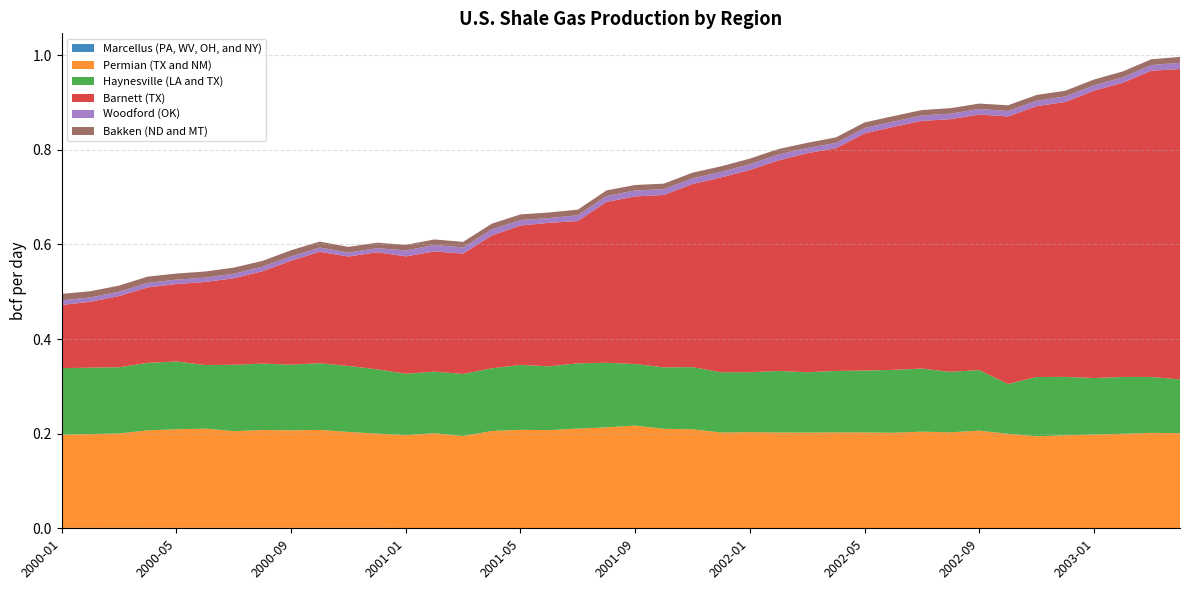

Reading left to right, transcribe all the data shown in this chart.

Marcellus (PA, WV, OH, and NY): 2000-01=0.0	2000-02=0.0	2000-03=0.0	2000-04=0.0	2000-05=0.0	2000-06=0.0	2000-07=0.0	2000-08=0.0	2000-09=0.0	2000-10=0.0	2000-11=0.0	2000-12=0.0	2001-01=0.0	2001-02=0.0	2001-03=0.0	2001-04=0.0	2001-05=0.0	2001-06=0.0	2001-07=0.0	2001-08=0.0	2001-09=0.0	2001-10=0.0	2001-11=0.0	2001-12=0.0	2002-01=0.0	2002-02=0.0	2002-03=0.0	2002-04=0.0	2002-05=0.0	2002-06=0.0	2002-07=0.0	2002-08=0.0	2002-09=0.0	2002-10=0.0	2002-11=0.0	2002-12=0.0	2003-01=0.0	2003-02=0.0	2003-03=0.0	2003-04=0.0
Permian (TX and NM): 2000-01=0.2	2000-02=0.2	2000-03=0.2	2000-04=0.2	2000-05=0.2	2000-06=0.2	2000-07=0.2	2000-08=0.2	2000-09=0.2	2000-10=0.2	2000-11=0.2	2000-12=0.2	2001-01=0.2	2001-02=0.2	2001-03=0.2	2001-04=0.2	2001-05=0.2	2001-06=0.2	2001-07=0.2	2001-08=0.2	2001-09=0.2	2001-10=0.2	2001-11=0.2	2001-12=0.2	2002-01=0.2	2002-02=0.2	2002-03=0.2	2002-04=0.2	2002-05=0.2	2002-06=0.2	2002-07=0.2	2002-08=0.2	2002-09=0.2	2002-10=0.2	2002-11=0.2	2002-12=0.2	2003-01=0.2	2003-02=0.2	2003-03=0.2	2003-04=0.2
Haynesville (LA and TX): 2000-01=0.1	2000-02=0.1	2000-03=0.1	2000-04=0.1	2000-05=0.1	2000-06=0.1	2000-07=0.1	2000-08=0.1	2000-09=0.1	2000-10=0.1	2000-11=0.1	2000-12=0.1	2001-01=0.1	2001-02=0.1	2001-03=0.1	2001-04=0.1	2001-05=0.1	2001-06=0.1	2001-07=0.1	2001-08=0.1	2001-09=0.1	2001-10=0.1	2001-11=0.1	2001-12=0.1	2002-01=0.1	2002-02=0.1	2002-03=0.1	2002-04=0.1	2002-05=0.1	2002-06=0.1	2002-07=0.1	2002-08=0.1	2002-09=0.1	2002-10=0.1	2002-11=0.1	2002-12=0.1	2003-01=0.1	2003-02=0.1	2003-03=0.1	2003-04=0.1
Barnett (TX): 2000-01=0.1	2000-02=0.1	2000-03=0.2	2000-04=0.2	2000-05=0.2	2000-06=0.2	2000-07=0.2	2000-08=0.2	2000-09=0.2	2000-10=0.2	2000-11=0.2	2000-12=0.2	2001-01=0.2	2001-02=0.3	2001-03=0.3	2001-04=0.3	2001-05=0.3	2001-06=0.3	2001-07=0.3	2001-08=0.3	2001-09=0.4	2001-10=0.4	2001-11=0.4	2001-12=0.4	2002-01=0.4	2002-02=0.4	2002-03=0.5	2002-04=0.5	2002-05=0.5	2002-06=0.5	2002-07=0.5	2002-08=0.5	2002-09=0.5	2002-10=0.6	2002-11=0.6	2002-12=0.6	2003-01=0.6	2003-02=0.6	2003-03=0.6	2003-04=0.7
Woodford (OK): 2000-01=0.0	2000-02=0.0	2000-03=0.0	2000-04=0.0	2000-05=0.0	2000-06=0.0	2000-07=0.0	2000-08=0.0	2000-09=0.0	2000-10=0.0	2000-11=0.0	2000-12=0.0	2001-01=0.0	2001-02=0.0	2001-03=0.0	2001-04=0.0	2001-05=0.0	2001-06=0.0	2001-07=0.0	2001-08=0.0	2001-09=0.0	2001-10=0.0	2001-11=0.0	2001-12=0.0	2002-01=0.0	2002-02=0.0	2002-03=0.0	2002-04=0.0	2002-05=0.0	2002-06=0.0	2002-07=0.0	2002-08=0.0	2002-09=0.0	2002-10=0.0	2002-11=0.0	2002-12=0.0	2003-01=0.0	2003-02=0.0	2003-03=0.0	2003-04=0.0
Bakken (ND and MT): 2000-01=0.0	2000-02=0.0	2000-03=0.0	2000-04=0.0	2000-05=0.0	2000-06=0.0	2000-07=0.0	2000-08=0.0	2000-09=0.0	2000-10=0.0	2000-11=0.0	2000-12=0.0	2001-01=0.0	2001-02=0.0	2001-03=0.0	2001-04=0.0	2001-05=0.0	2001-06=0.0	2001-07=0.0	2001-08=0.0	2001-09=0.0	2001-10=0.0	2001-11=0.0	2001-12=0.0	2002-01=0.0	2002-02=0.0	2002-03=0.0	2002-04=0.0	2002-05=0.0	2002-06=0.0	2002-07=0.0	2002-08=0.0	2002-09=0.0	2002-10=0.0	2002-11=0.0	2002-12=0.0	2003-01=0.0	2003-02=0.0	2003-03=0.0	2003-04=0.0